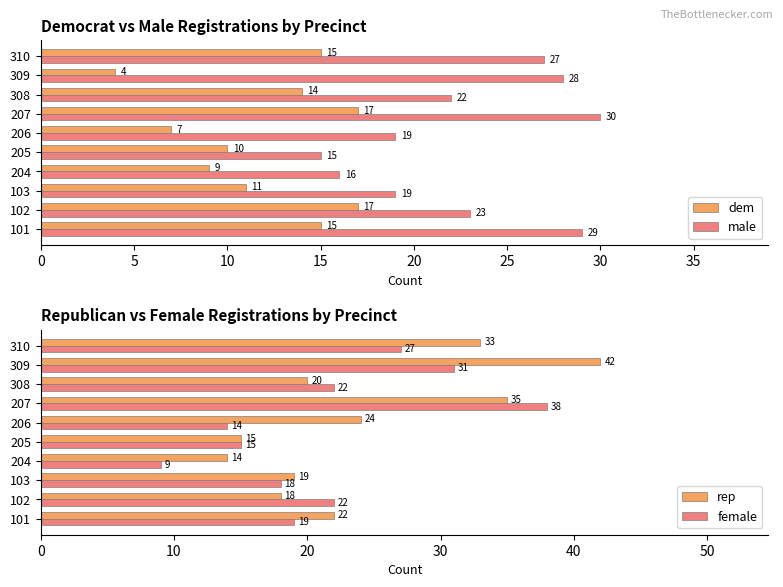

Is the value of dem at 309 greater than the value of male at 309?

No